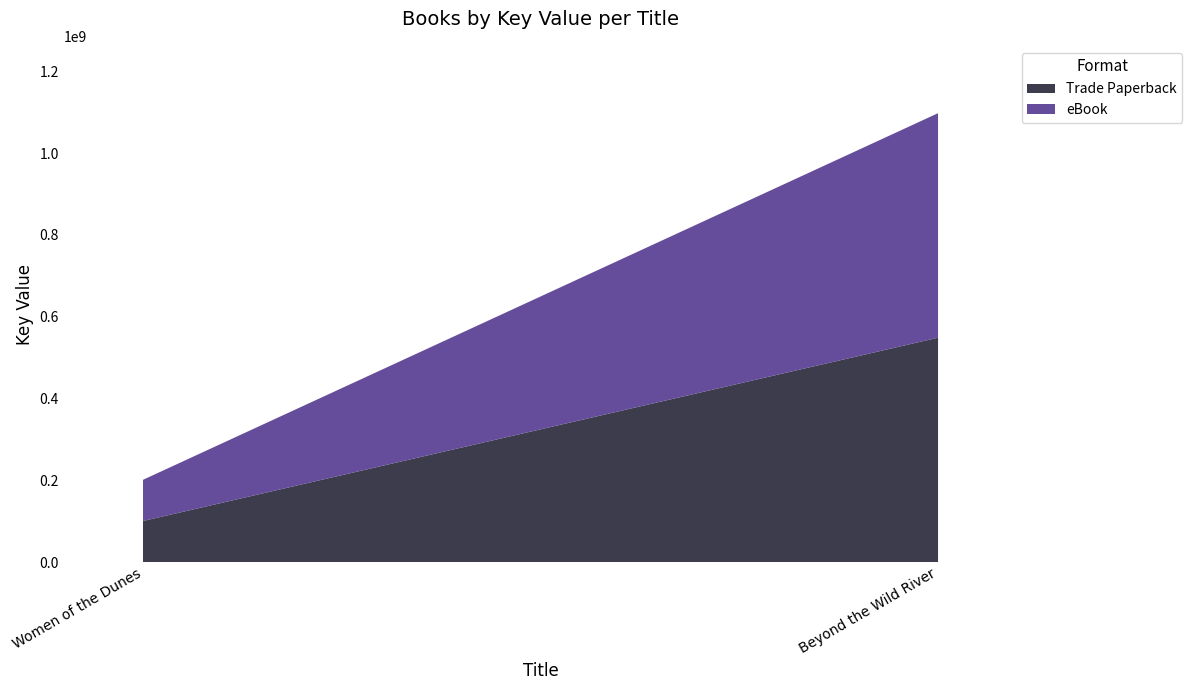

Reading left to right, list all the values displayed in this chart.

Trade Paperback: 100704960	548763025
eBook: 100704960	548763025